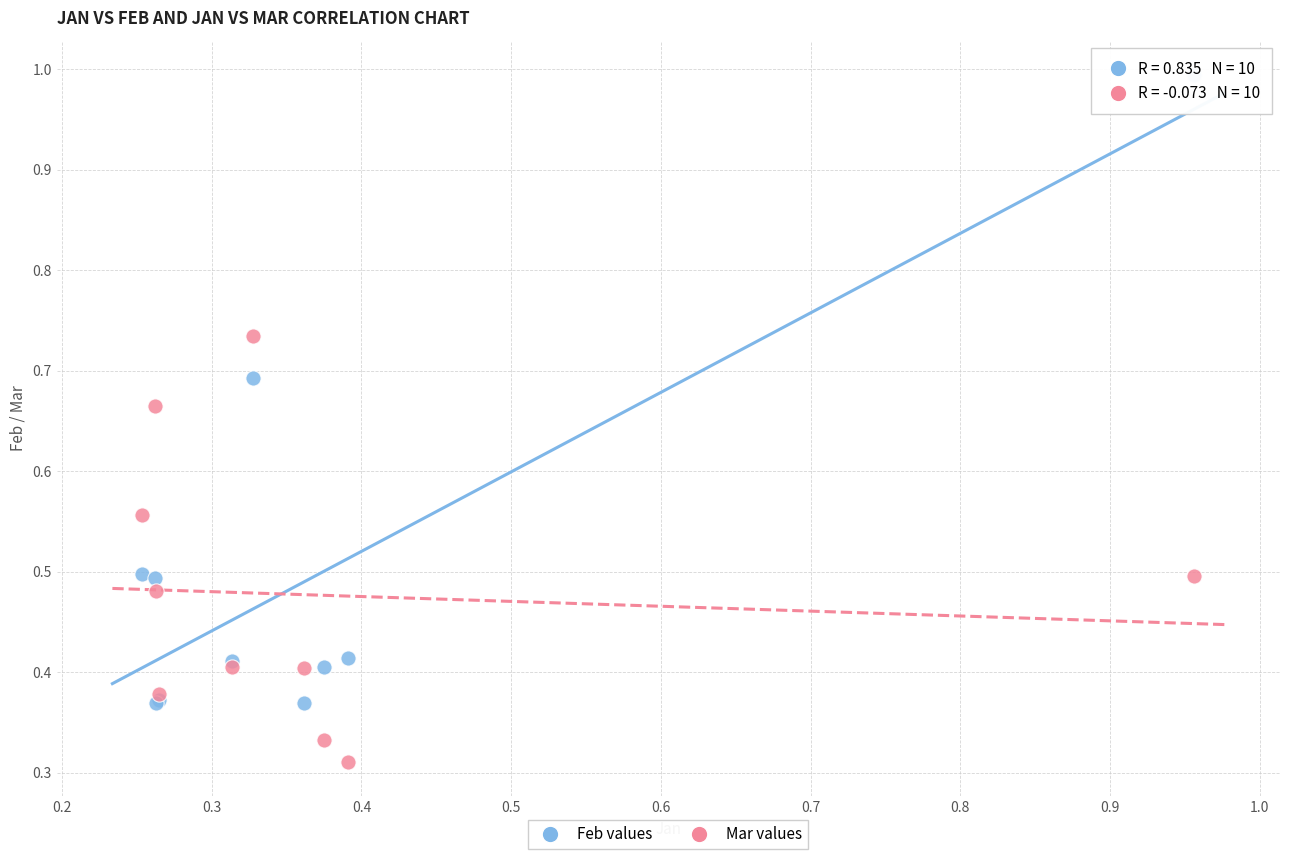

Which series has the widest spread of Y values?

Feb values